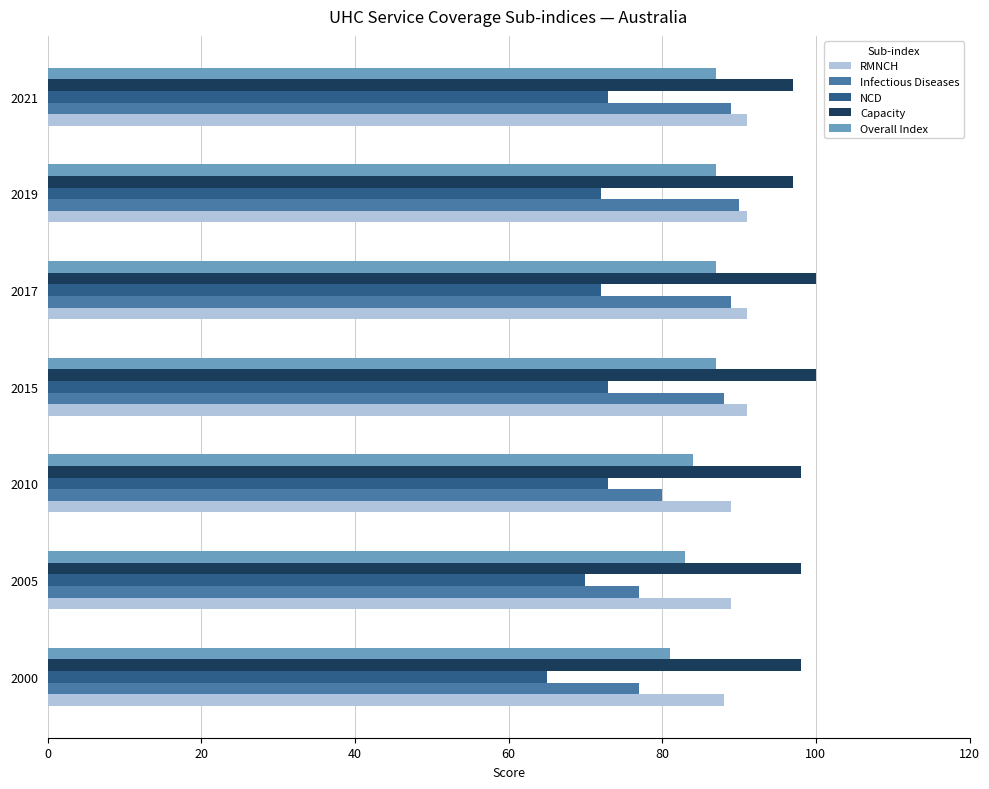

Which series has the widest spread of values?

Infectious Diseases